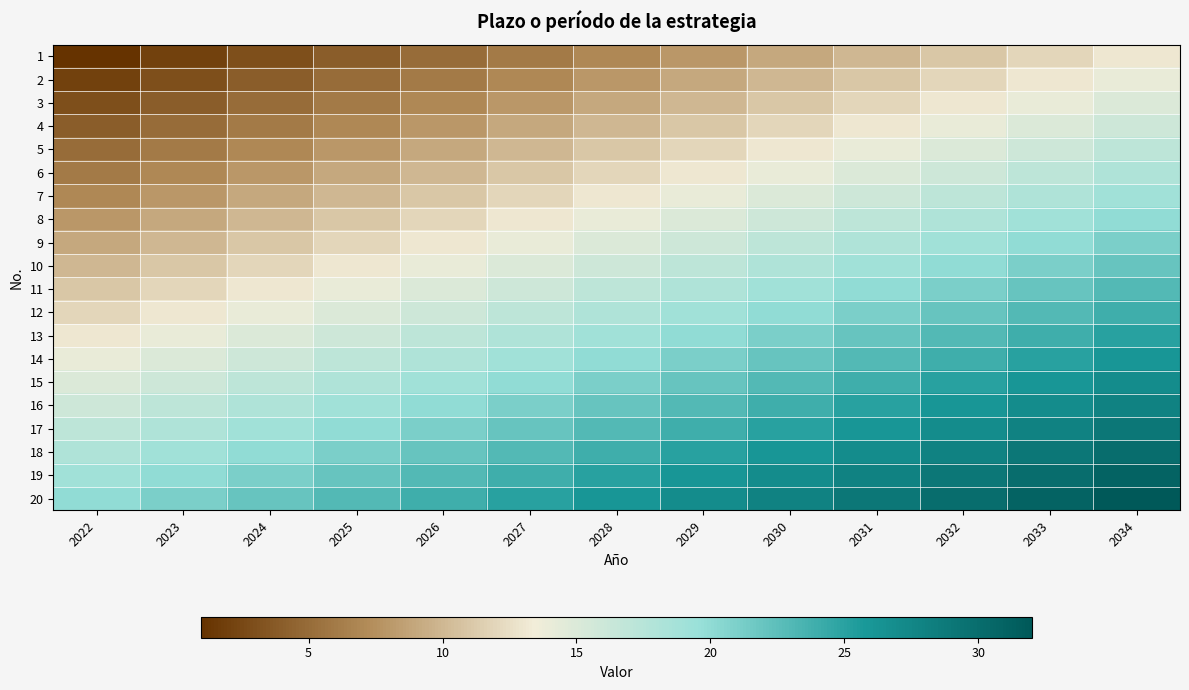

Reading left to right, transcribe all the data shown in this chart.

1: 2022=1	2023=2	2024=3	2025=4	2026=5	2027=6	2028=7	2029=8	2030=9	2031=10	2032=11	2033=12	2034=13
2: 2022=2	2023=3	2024=4	2025=5	2026=6	2027=7	2028=8	2029=9	2030=10	2031=11	2032=12	2033=13	2034=14
3: 2022=3	2023=4	2024=5	2025=6	2026=7	2027=8	2028=9	2029=10	2030=11	2031=12	2032=13	2033=14	2034=15
4: 2022=4	2023=5	2024=6	2025=7	2026=8	2027=9	2028=10	2029=11	2030=12	2031=13	2032=14	2033=15	2034=16
5: 2022=5	2023=6	2024=7	2025=8	2026=9	2027=10	2028=11	2029=12	2030=13	2031=14	2032=15	2033=16	2034=17
6: 2022=6	2023=7	2024=8	2025=9	2026=10	2027=11	2028=12	2029=13	2030=14	2031=15	2032=16	2033=17	2034=18
7: 2022=7	2023=8	2024=9	2025=10	2026=11	2027=12	2028=13	2029=14	2030=15	2031=16	2032=17	2033=18	2034=19
8: 2022=8	2023=9	2024=10	2025=11	2026=12	2027=13	2028=14	2029=15	2030=16	2031=17	2032=18	2033=19	2034=20
9: 2022=9	2023=10	2024=11	2025=12	2026=13	2027=14	2028=15	2029=16	2030=17	2031=18	2032=19	2033=20	2034=21
10: 2022=10	2023=11	2024=12	2025=13	2026=14	2027=15	2028=16	2029=17	2030=18	2031=19	2032=20	2033=21	2034=22
11: 2022=11	2023=12	2024=13	2025=14	2026=15	2027=16	2028=17	2029=18	2030=19	2031=20	2032=21	2033=22	2034=23
12: 2022=12	2023=13	2024=14	2025=15	2026=16	2027=17	2028=18	2029=19	2030=20	2031=21	2032=22	2033=23	2034=24
13: 2022=13	2023=14	2024=15	2025=16	2026=17	2027=18	2028=19	2029=20	2030=21	2031=22	2032=23	2033=24	2034=25
14: 2022=14	2023=15	2024=16	2025=17	2026=18	2027=19	2028=20	2029=21	2030=22	2031=23	2032=24	2033=25	2034=26
15: 2022=15	2023=16	2024=17	2025=18	2026=19	2027=20	2028=21	2029=22	2030=23	2031=24	2032=25	2033=26	2034=27
16: 2022=16	2023=17	2024=18	2025=19	2026=20	2027=21	2028=22	2029=23	2030=24	2031=25	2032=26	2033=27	2034=28
17: 2022=17	2023=18	2024=19	2025=20	2026=21	2027=22	2028=23	2029=24	2030=25	2031=26	2032=27	2033=28	2034=29
18: 2022=18	2023=19	2024=20	2025=21	2026=22	2027=23	2028=24	2029=25	2030=26	2031=27	2032=28	2033=29	2034=30
19: 2022=19	2023=20	2024=21	2025=22	2026=23	2027=24	2028=25	2029=26	2030=27	2031=28	2032=29	2033=30	2034=31
20: 2022=20	2023=21	2024=22	2025=23	2026=24	2027=25	2028=26	2029=27	2030=28	2031=29	2032=30	2033=31	2034=32